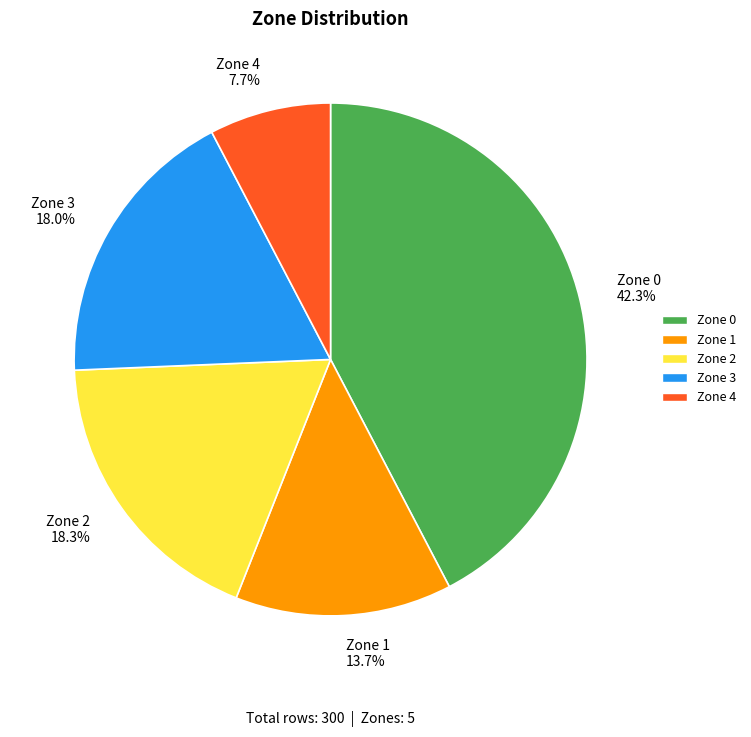

Does Zone 2 account for over 50% of the chart?

No